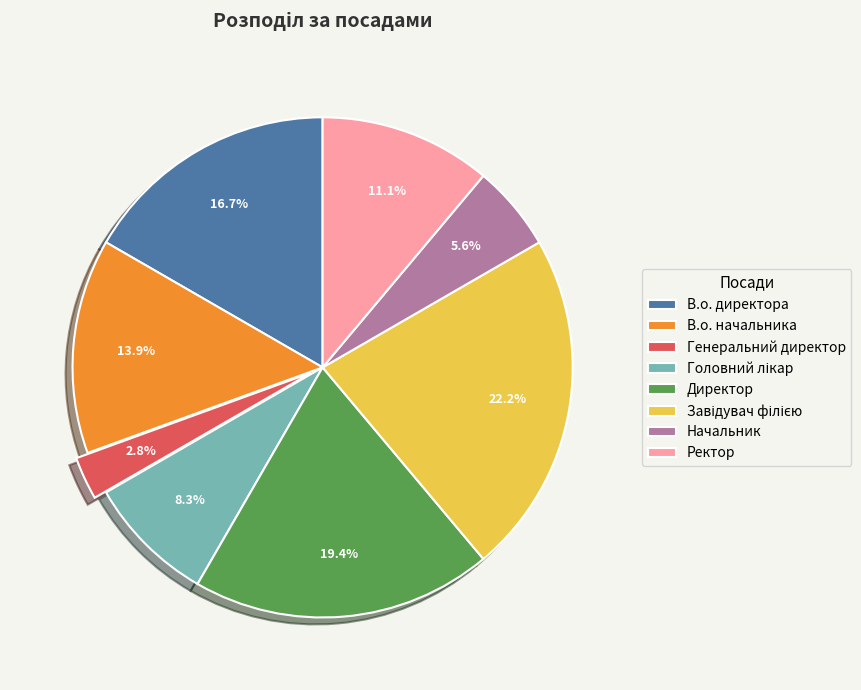

To the nearest percent, what is the difference between the largest and smallest slice percentages?

19%